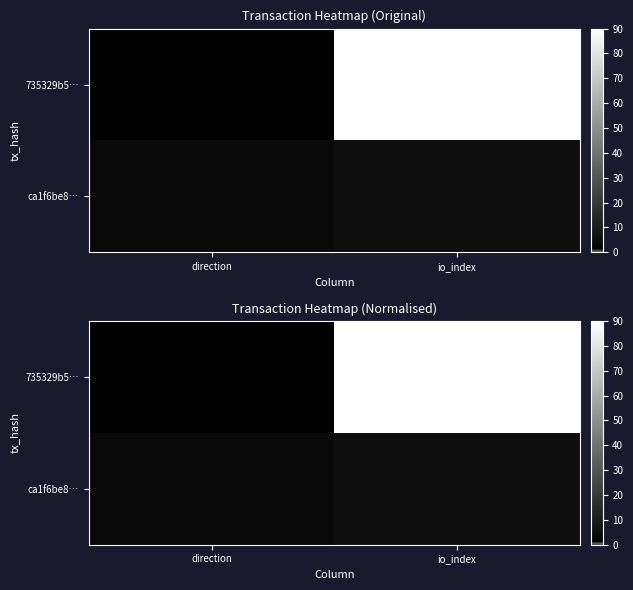

What is the highest value of the 735329b5… series?

90.0